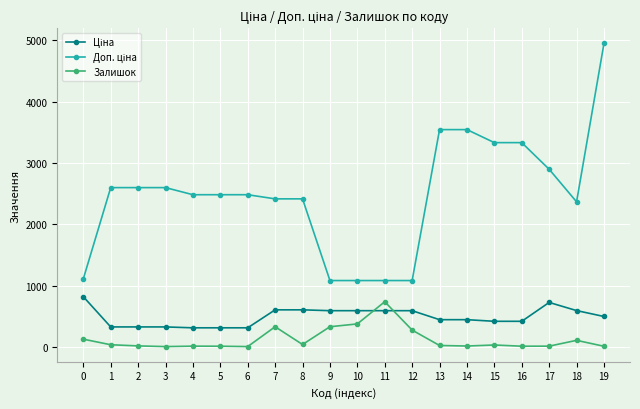

What is the difference between the maximum and minimum values in the Залишок series?

732.0